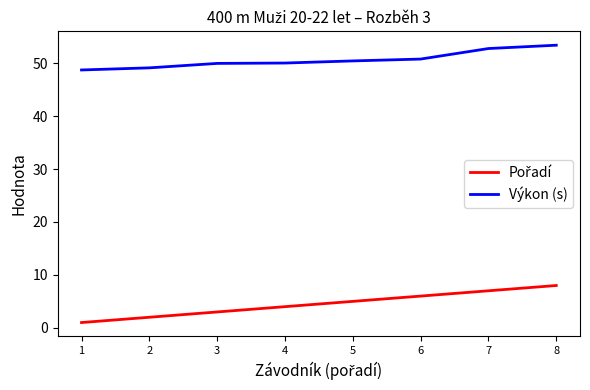

At which label does Výkon (s) reach its peak?

8